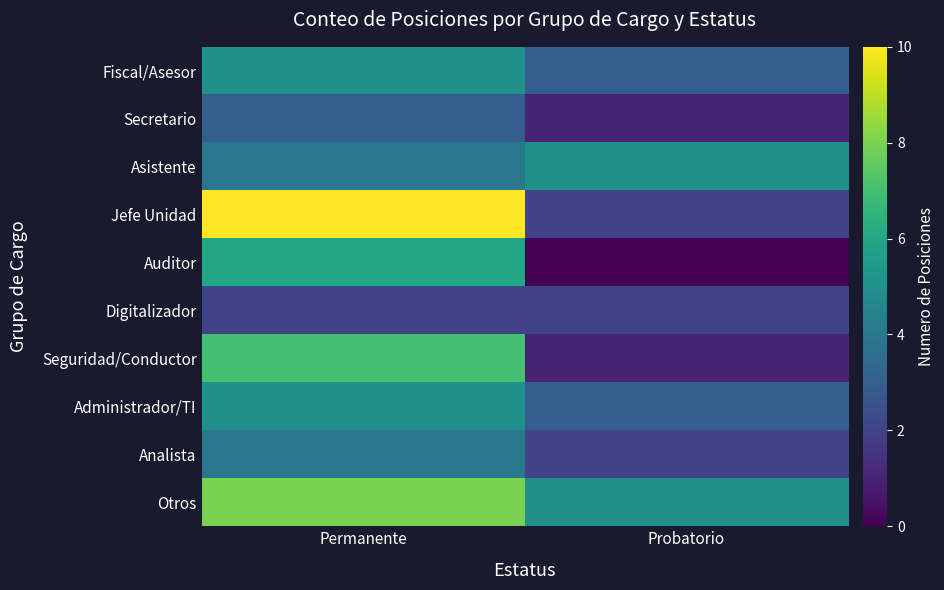

List the series in order of their peak value, lowest first.

Digitalizador, Secretario, Analista, Fiscal/Asesor, Asistente, Administrador/TI, Auditor, Seguridad/Conductor, Otros, Jefe Unidad